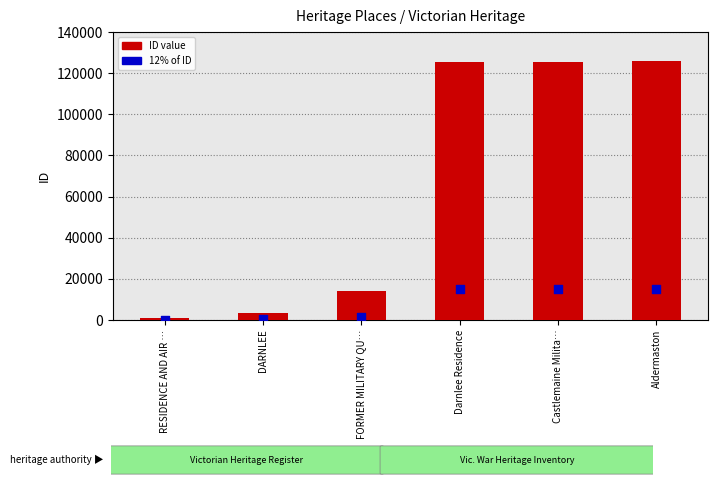

Which series reaches the minimum Y coordinate?

12% of ID